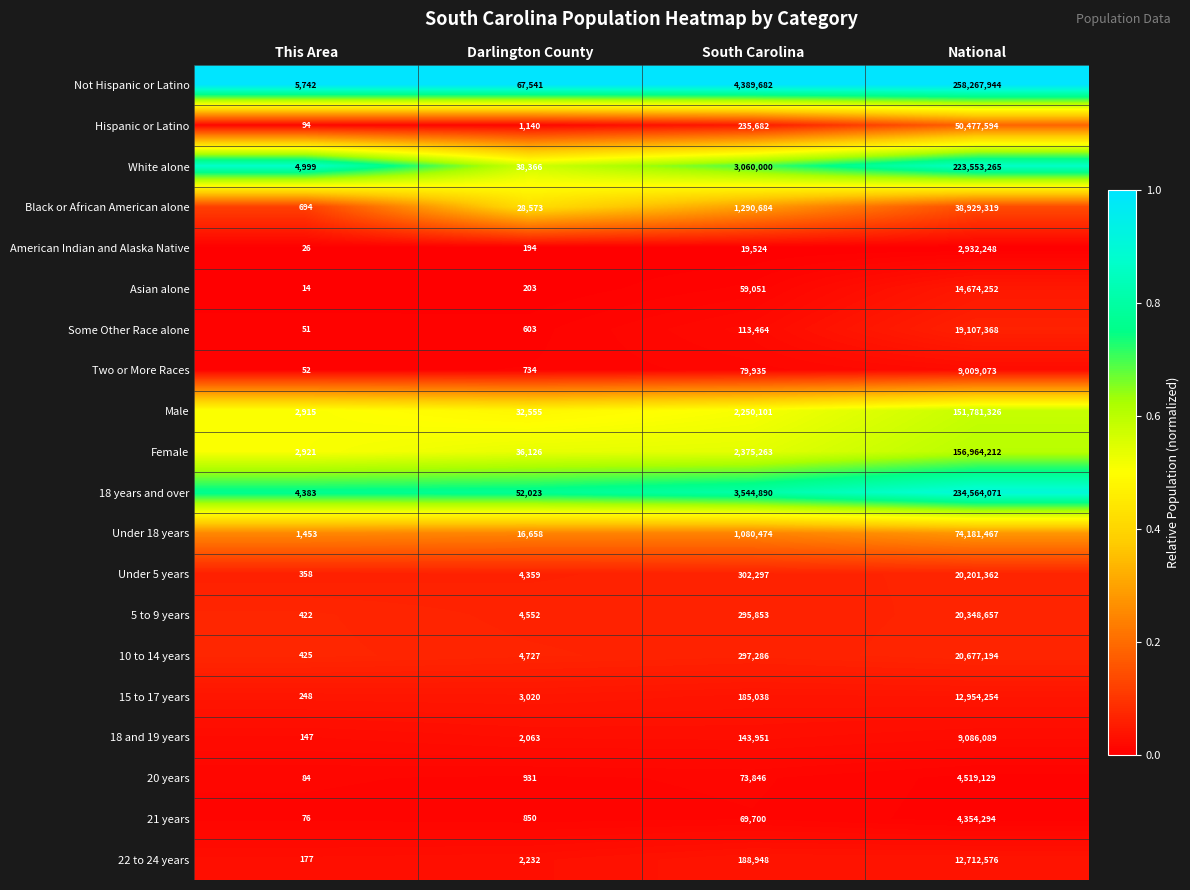

Is it true that Some Other Race alone equals 28273829 at National?

False